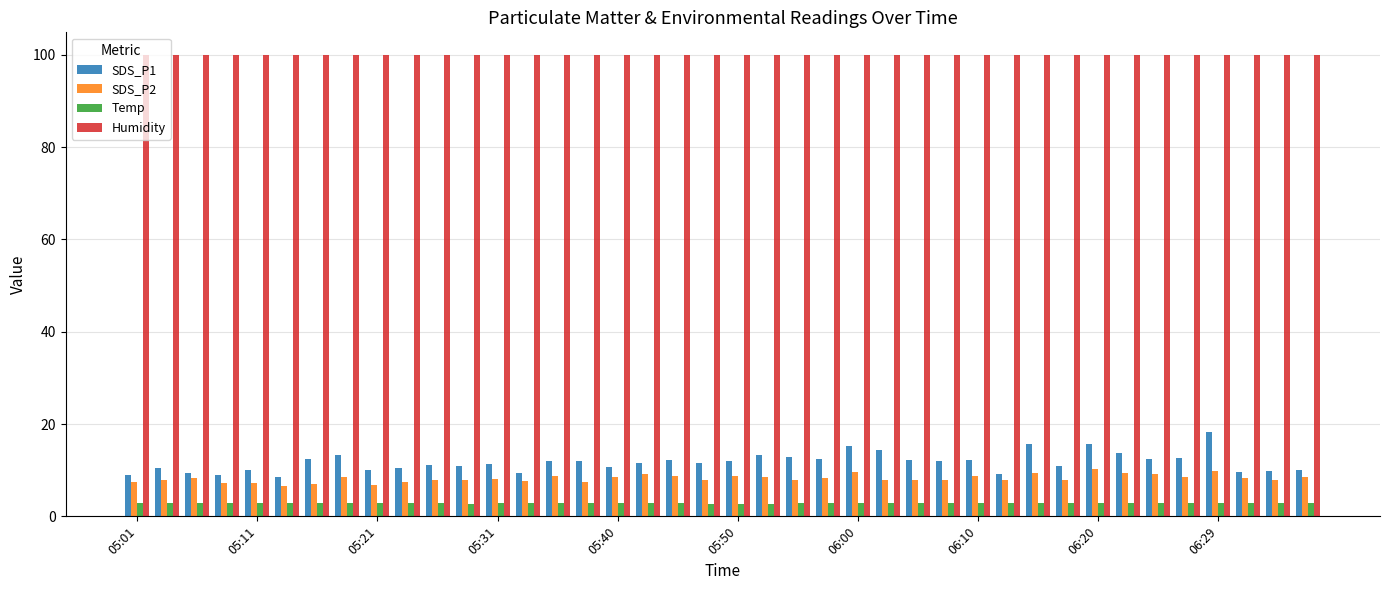

What is the maximum value shown in the chart?

99.9